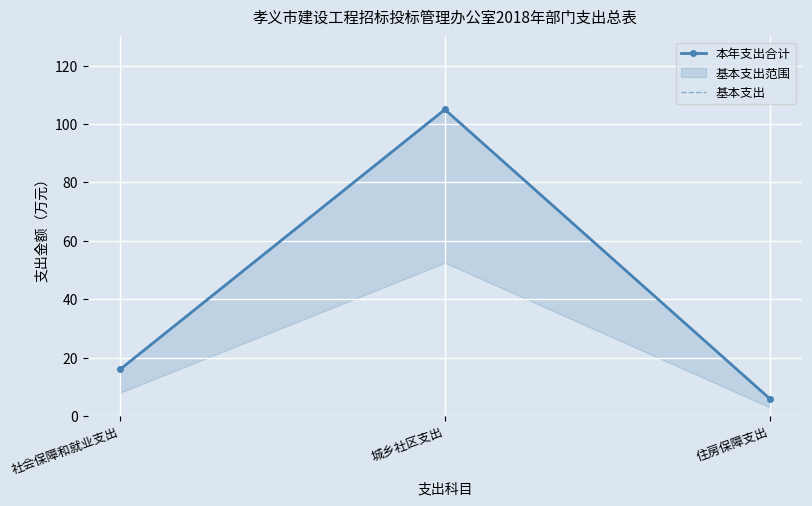

What is the sum of all 基本支出 values?

127